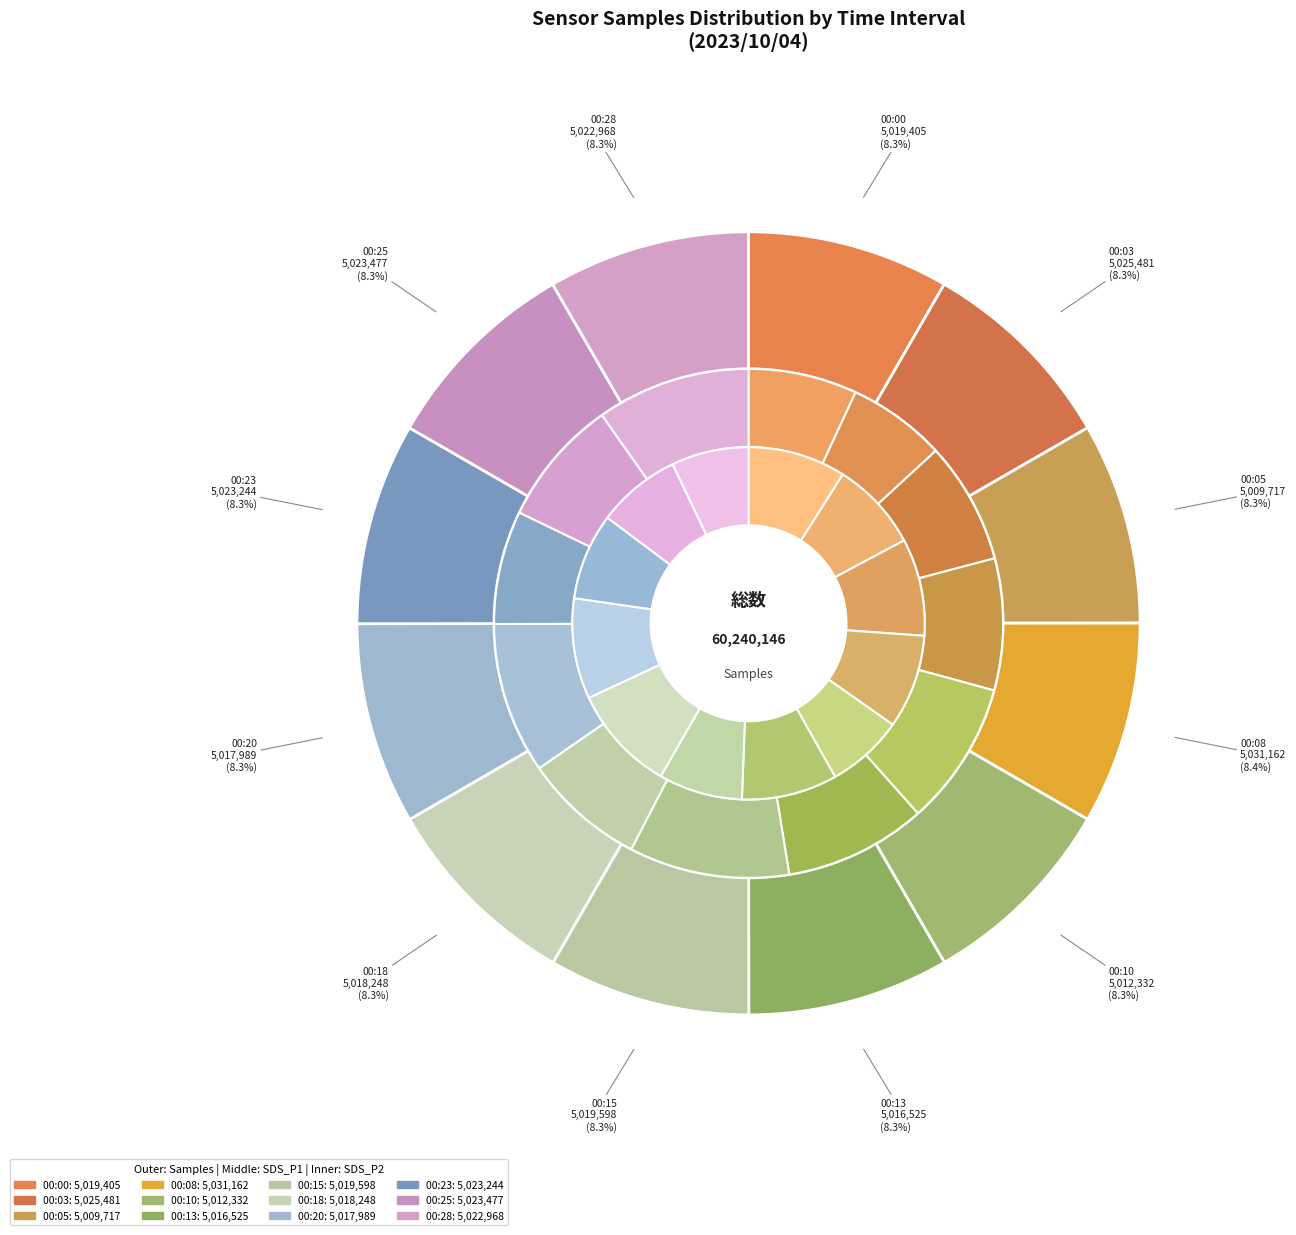

Is 00:13 the majority of the pie?

No